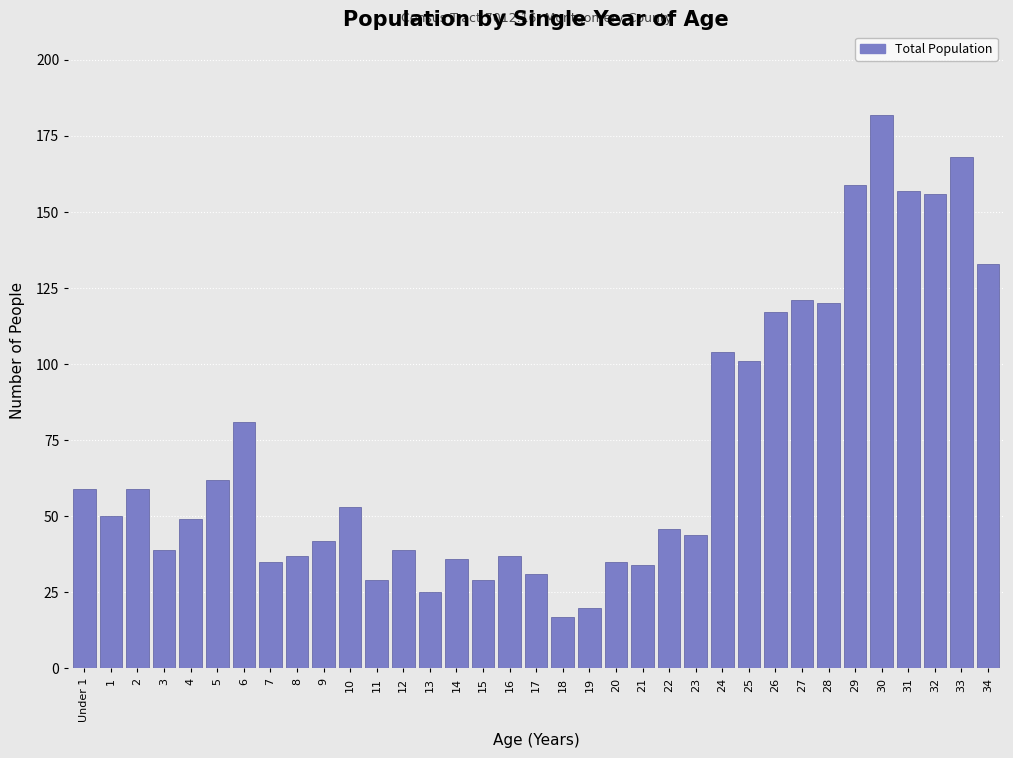

What is the greatest value displayed?

182